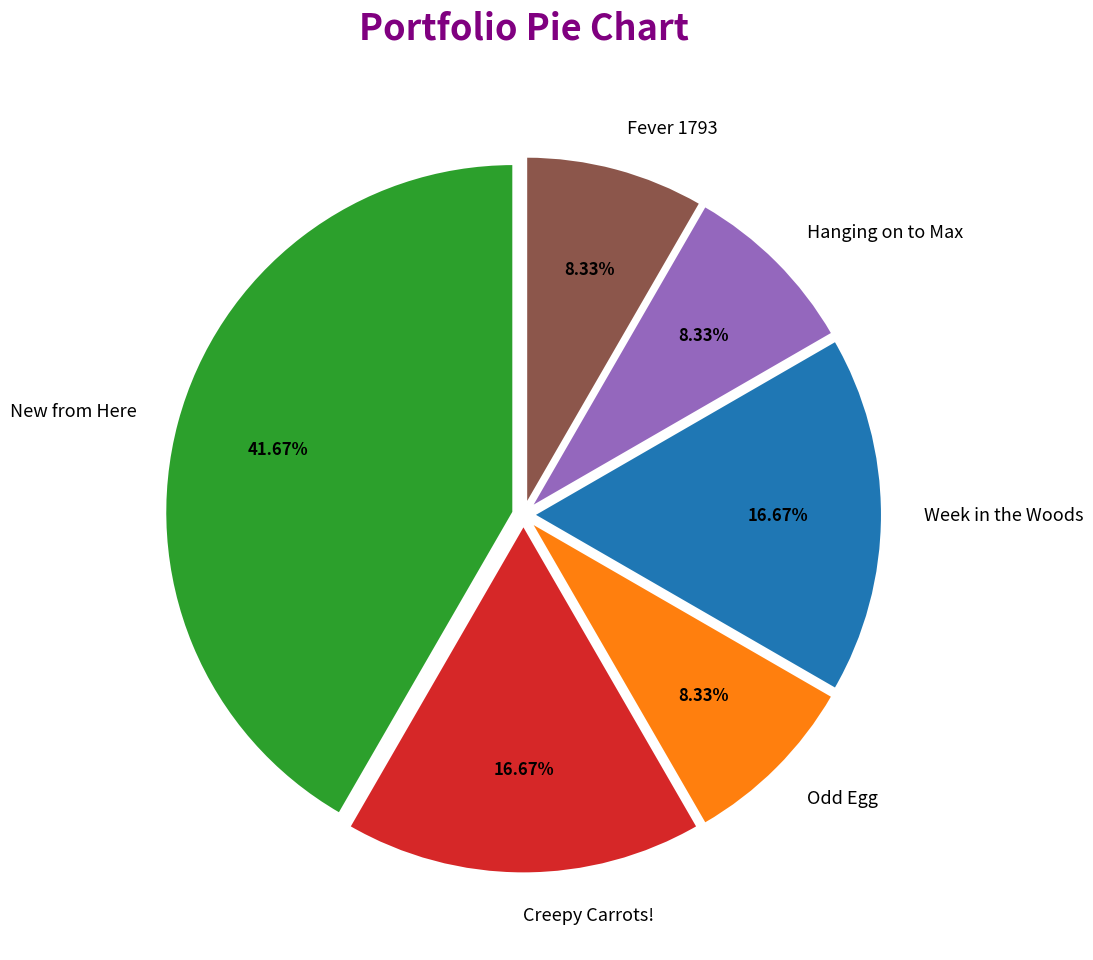

What is the largest slice in the pie chart?

New from Here